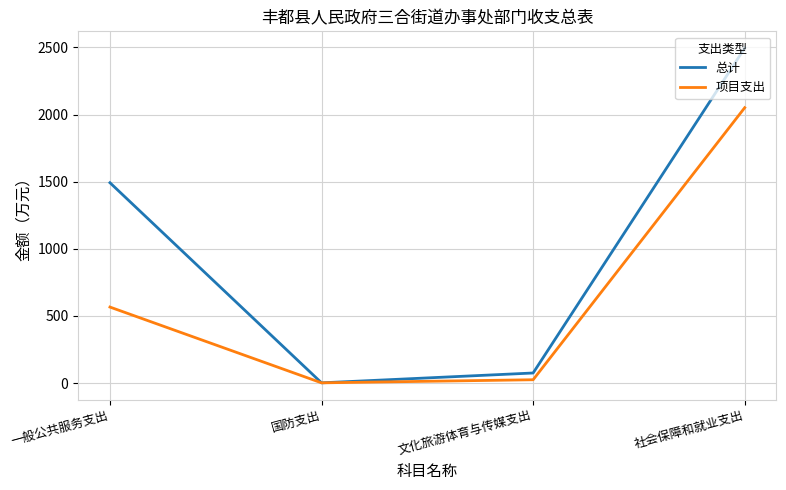

True or false: 项目支出 has more than 1 interior local peaks.

False